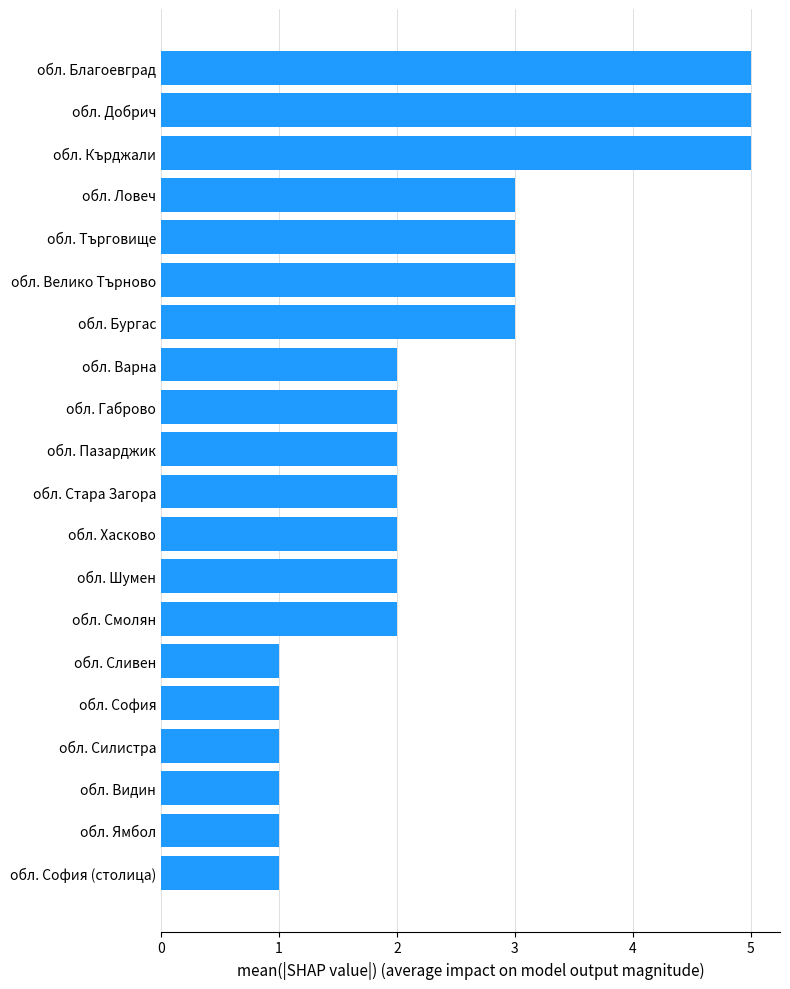

How many data points does each series have?

20